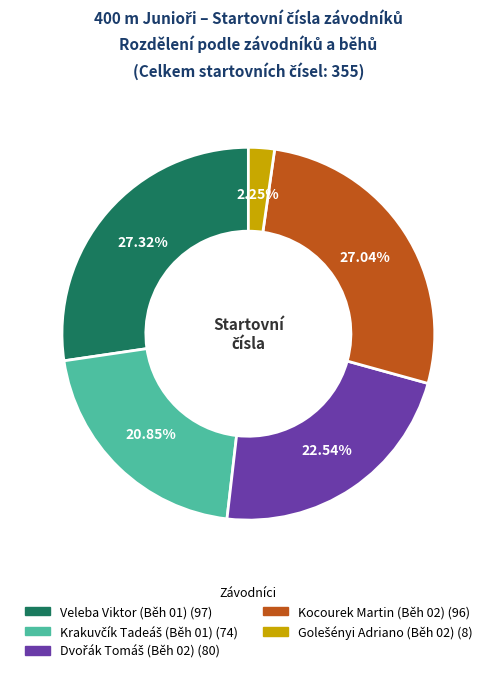

Is the sum of Veleba Viktor (Běh 01) and Kocourek Martin (Běh 02) greater than half?

Yes